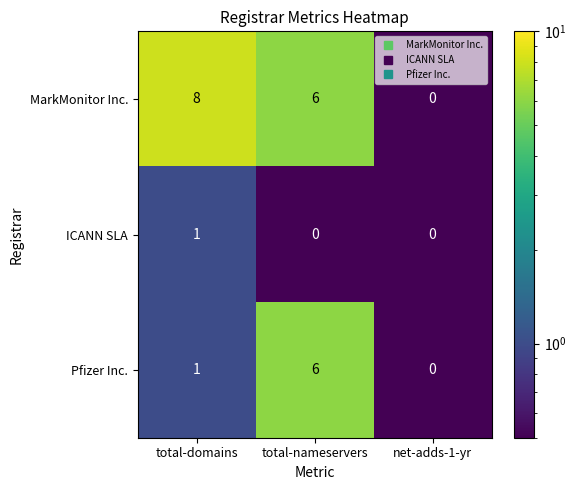

At which label does MarkMonitor Inc. reach its peak?

total-domains